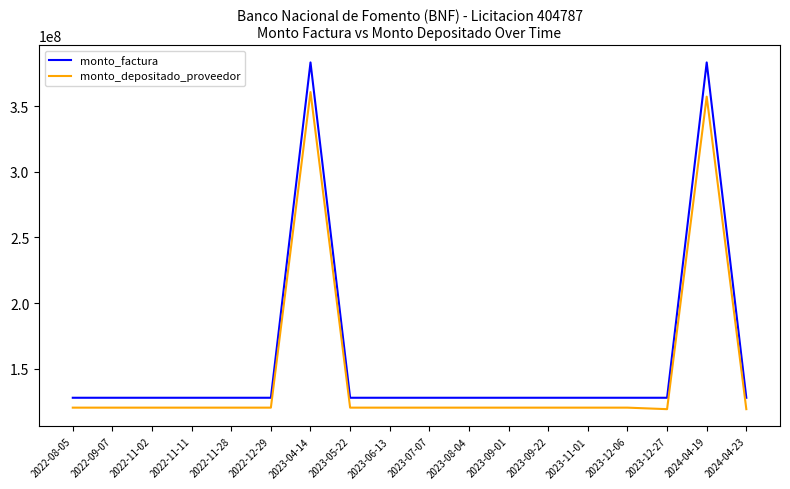

True or false: monto_depositado_proveedor and monto_factura intersect in this chart.

False